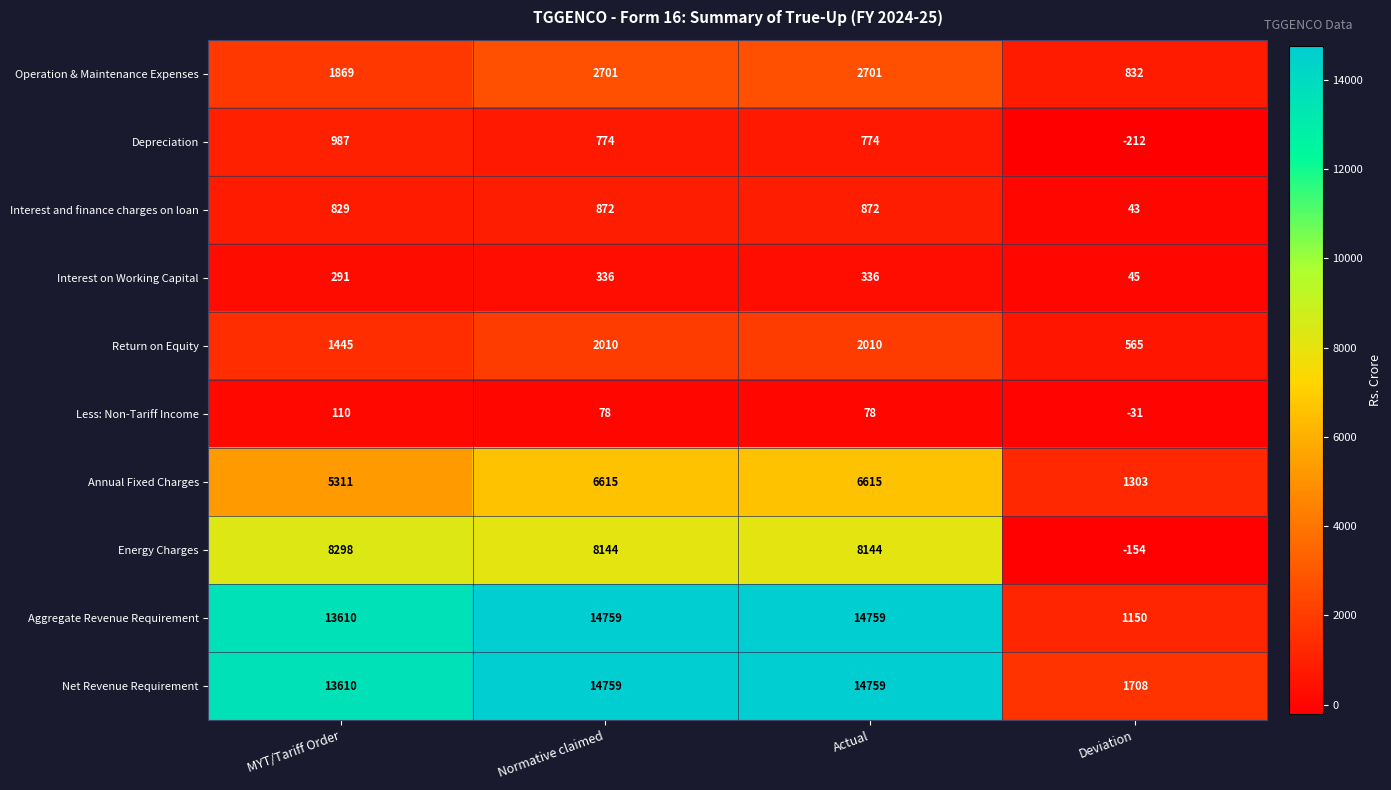

The value of Energy Charges at MYT/Tariff Order is 14532. True or false?

False